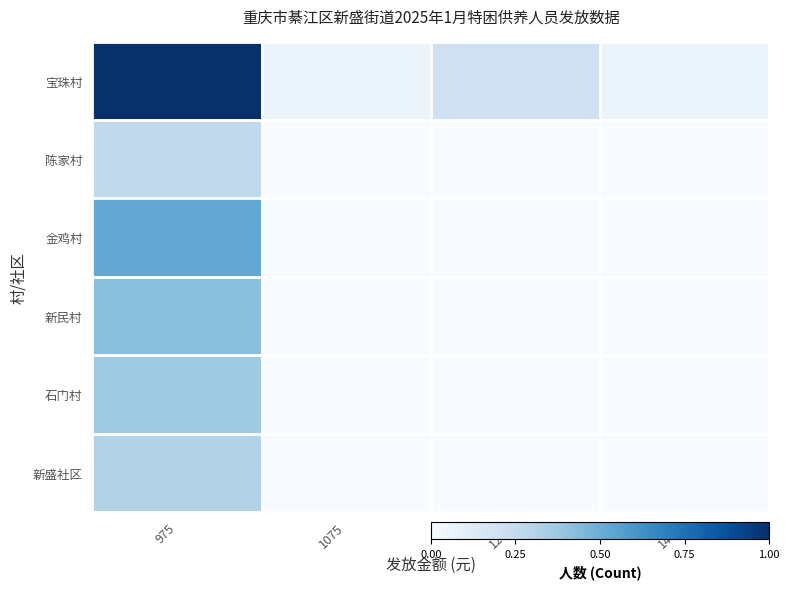

Which category has the lowest value across all series?

1075